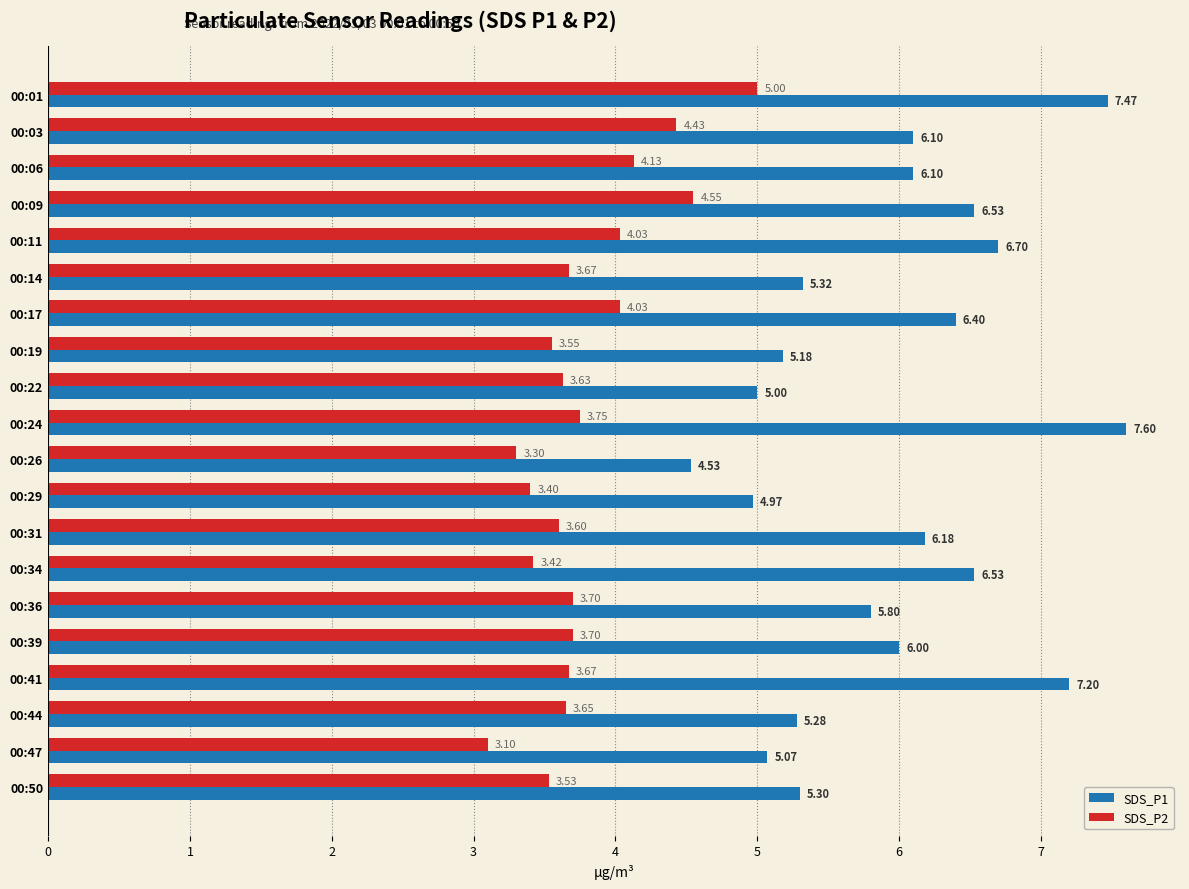

What is the sum of all SDS_P2 values?

75.8